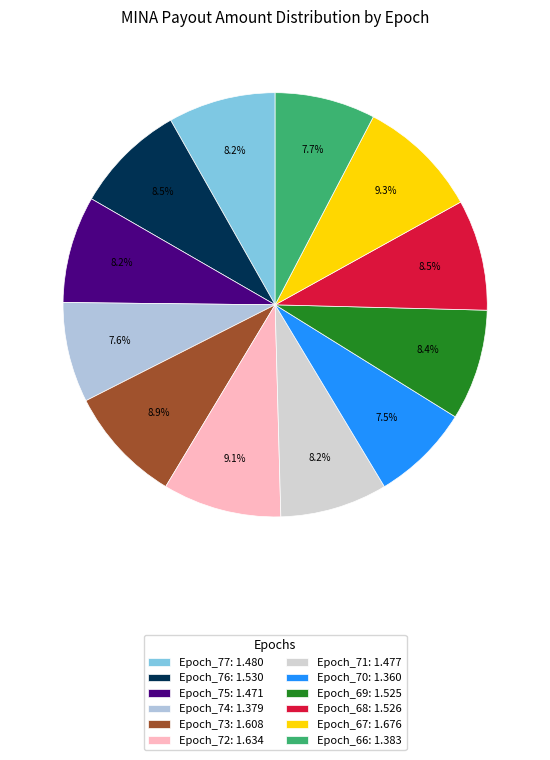

Approximately how many times larger is the value at Epoch_70 compared to Epoch_77?

0.9